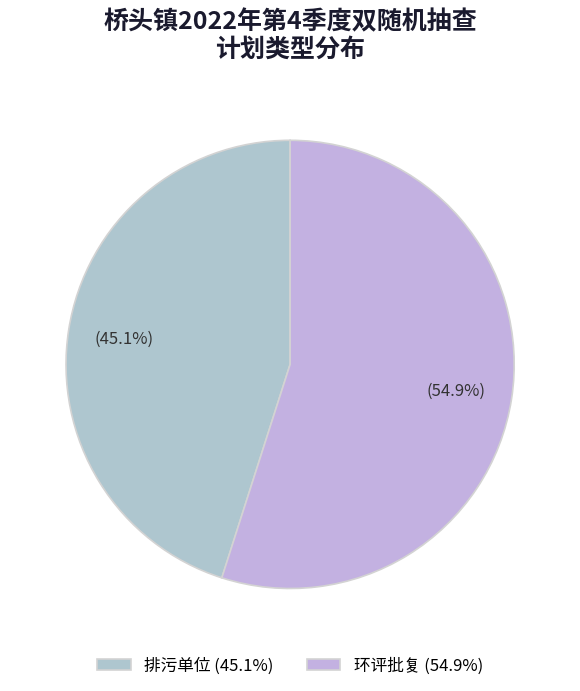

Count the number of slices in the pie.

2